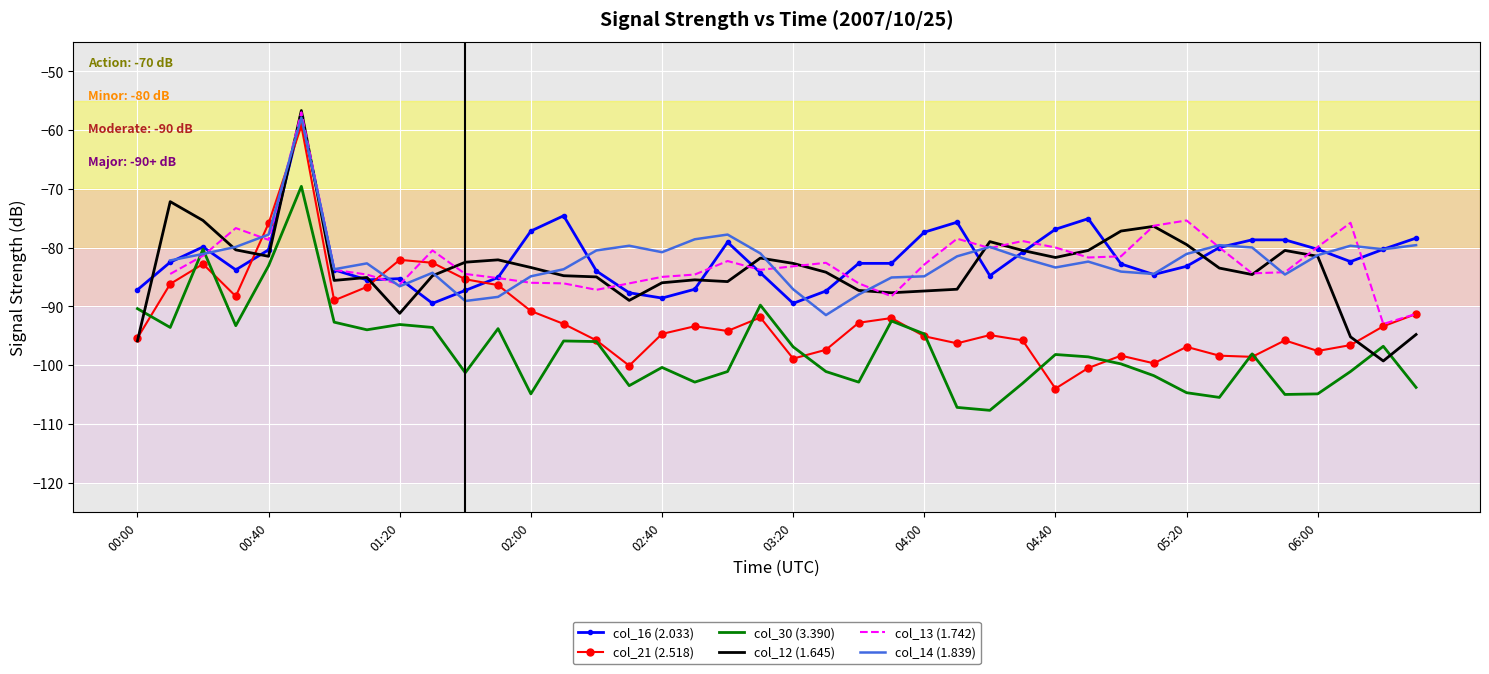

True or false: col_21 (2.518) has a value of -124.4 at 39.

False